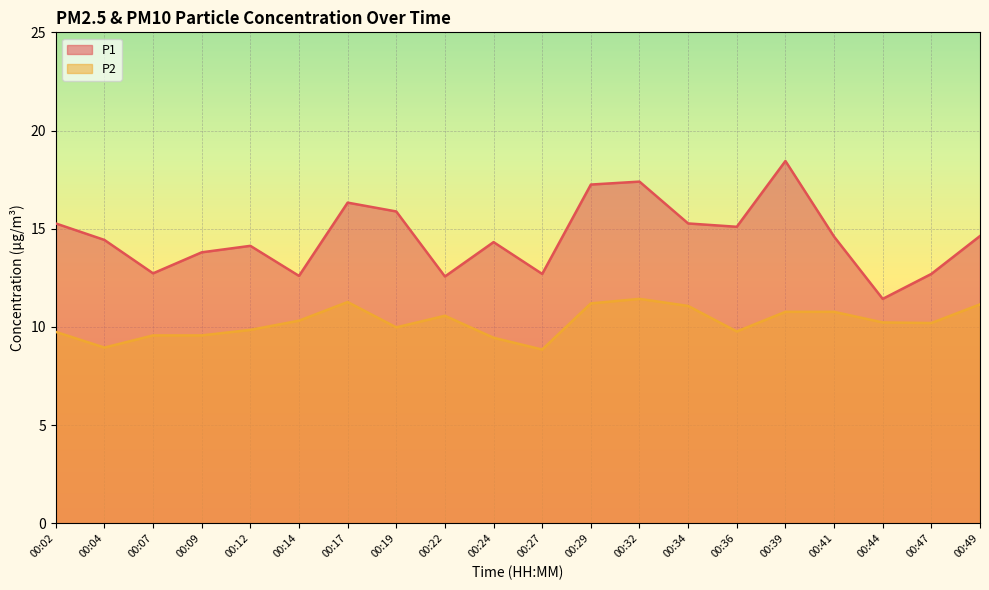

True or false: P2 and P1 cross at least once.

False